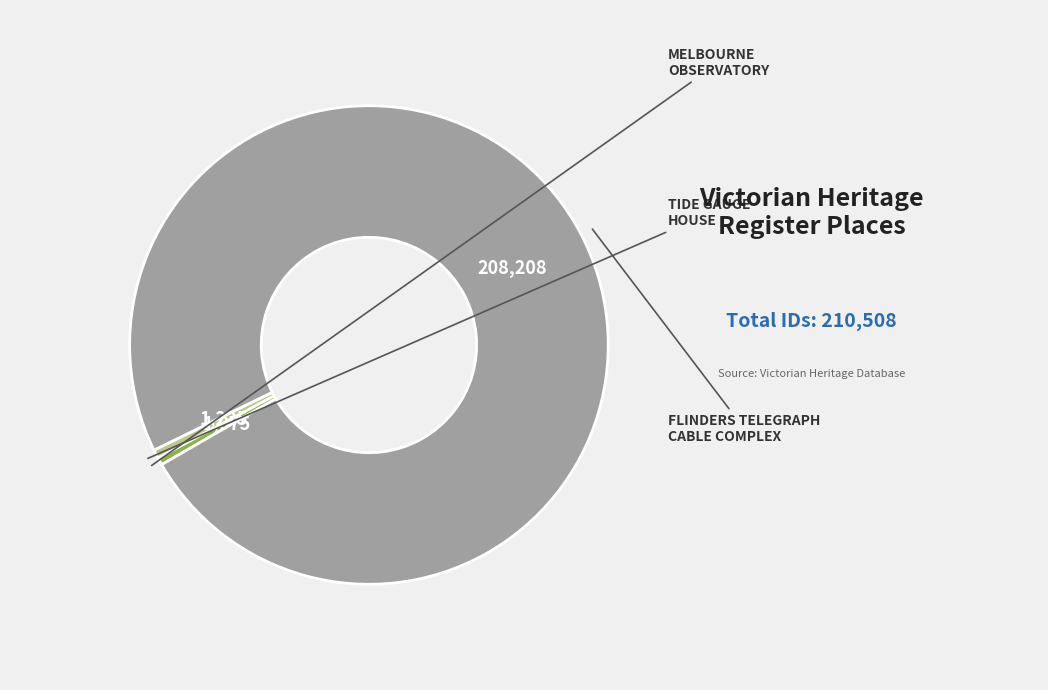

Does any single category account for the majority?

Yes